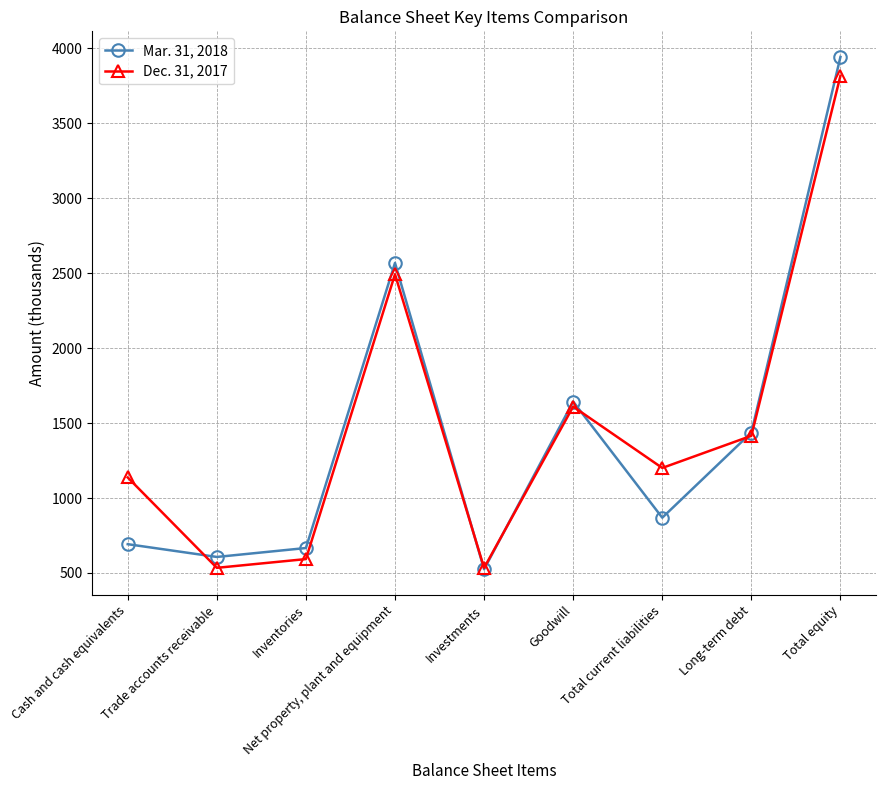

Where does the Dec. 31, 2017 series first go above 1200?

Net property, plant and equipment